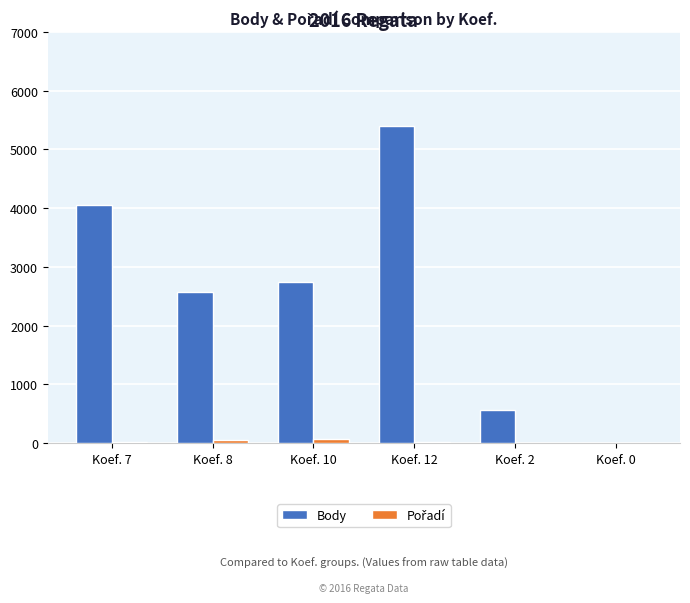

Which series has the largest total across all categories?

Body